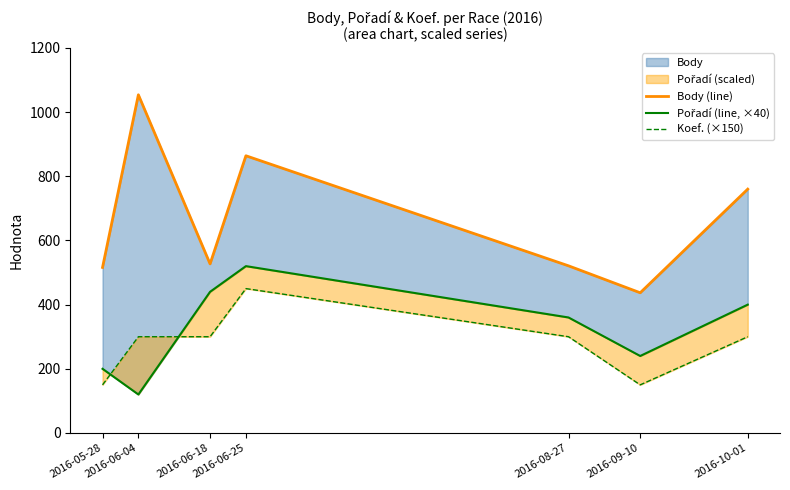

What is the spread (max minus min) of values at 2016-06-18?

227